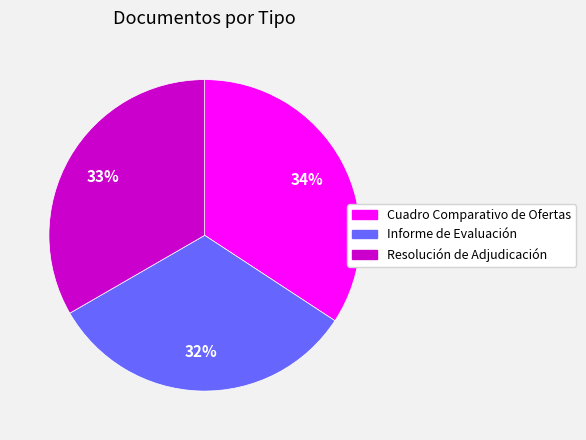

What percentage is the Cuadro Comparativo de Ofertas slice, to the nearest percent?

34%